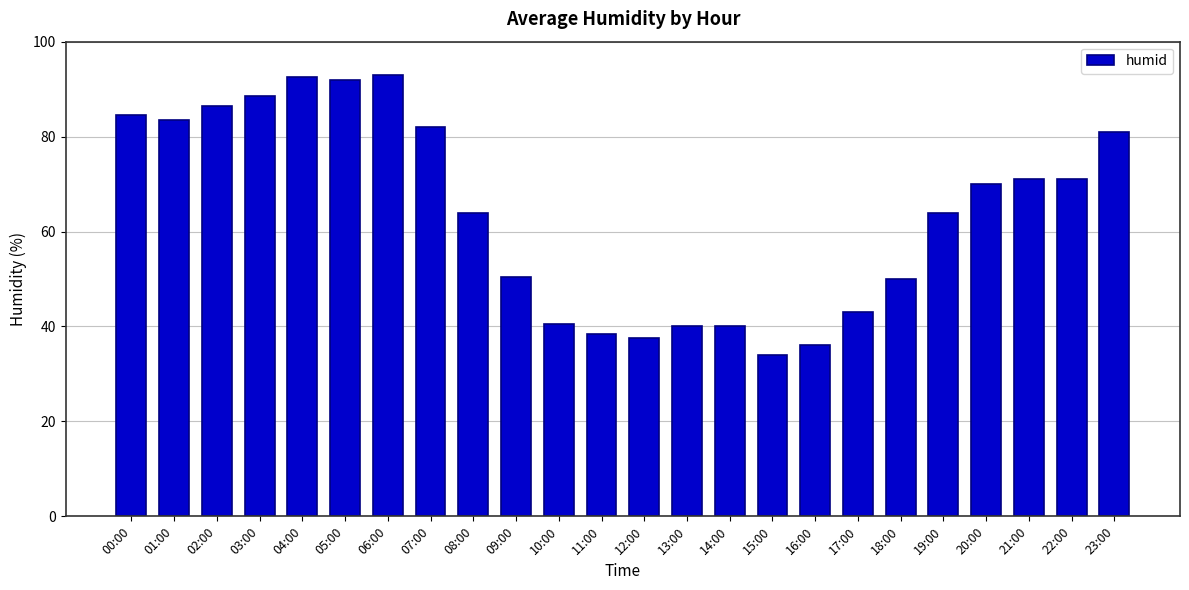

At which category does the chart reach its minimum across all series?

15:00